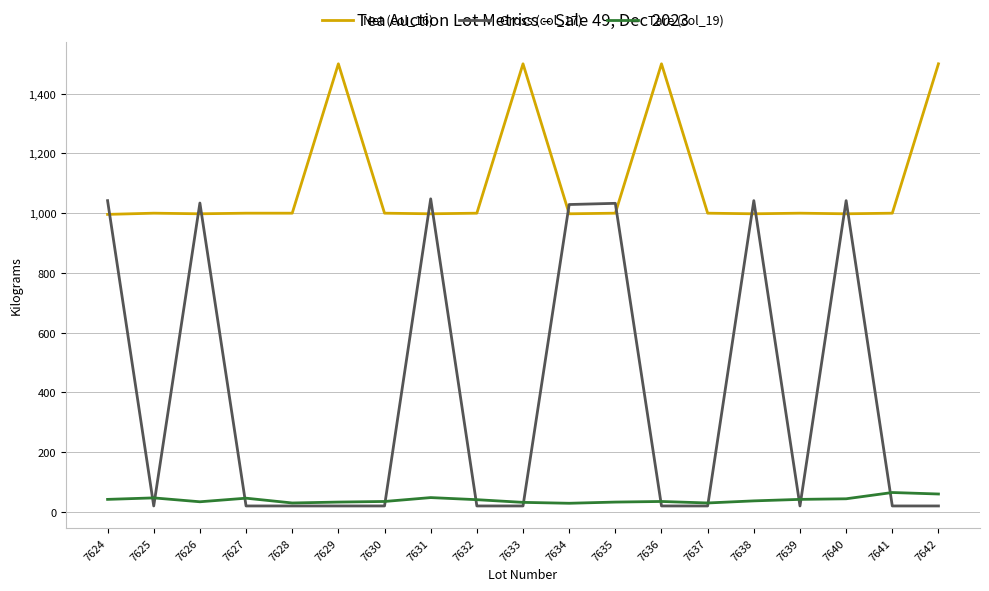

List the series in order of their overall mean, lowest first.

Tare (col_19), Gross (col_17), Net (col_16)